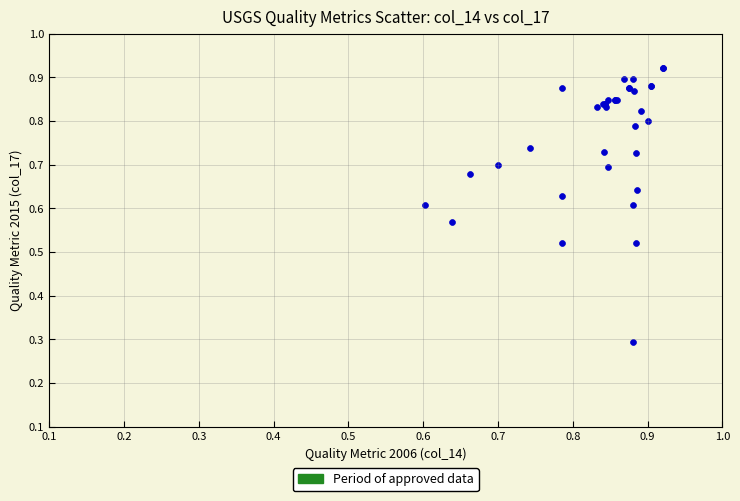

What Y value in the scatter plot is closest to 0?

0.3